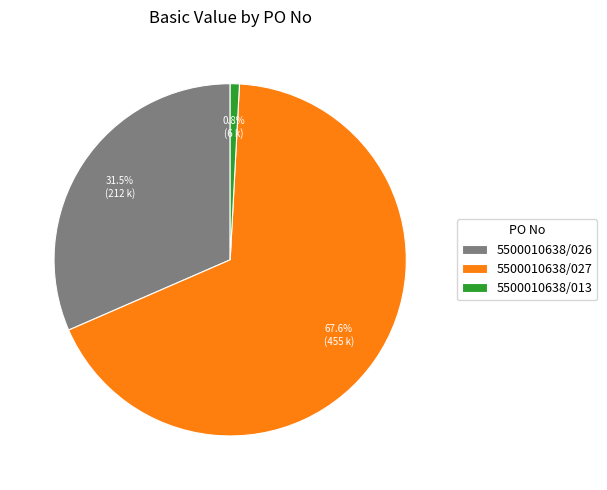

What percentage do 5500010638/013 and 5500010638/027 together represent?

68.5%